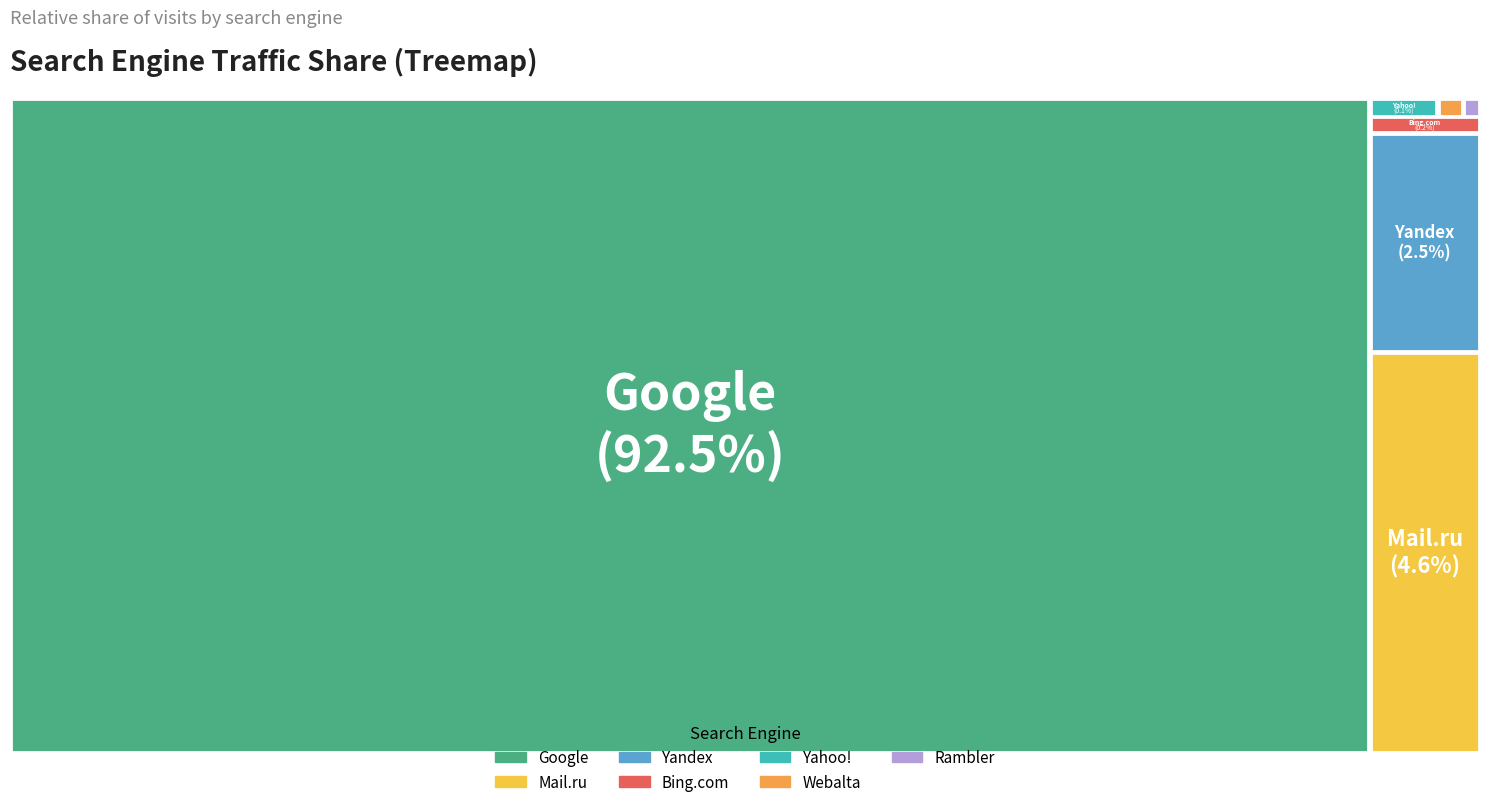

How many slices are in this pie chart?

7